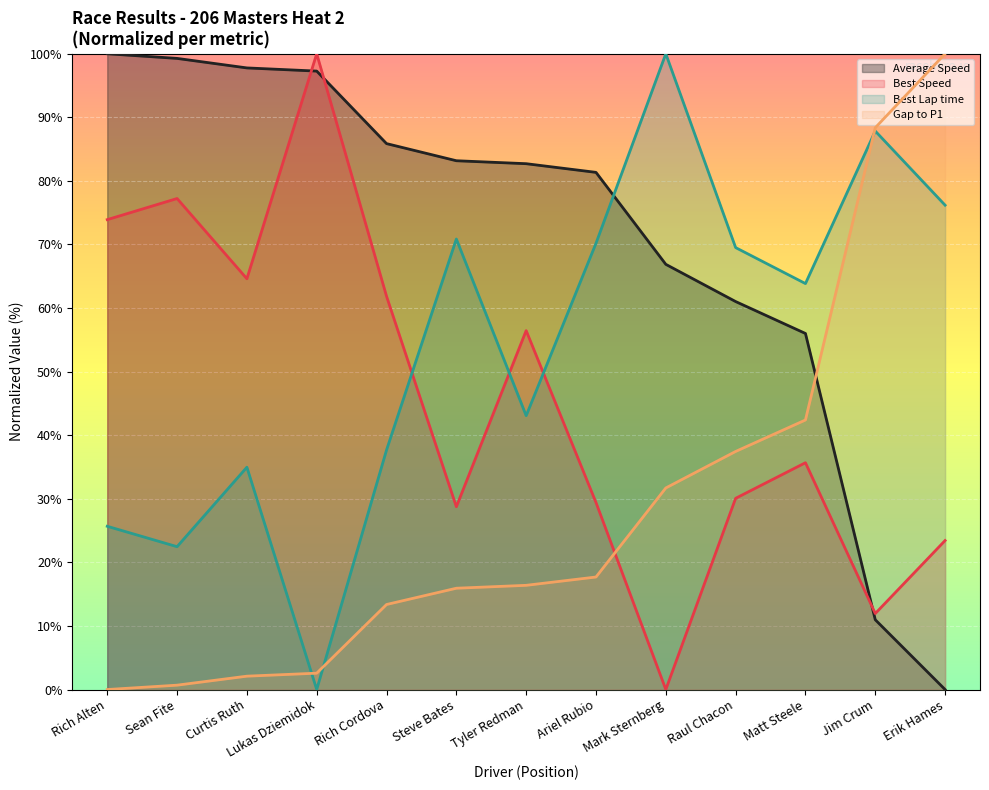

At how many categories does at least one series exceed 86?

7